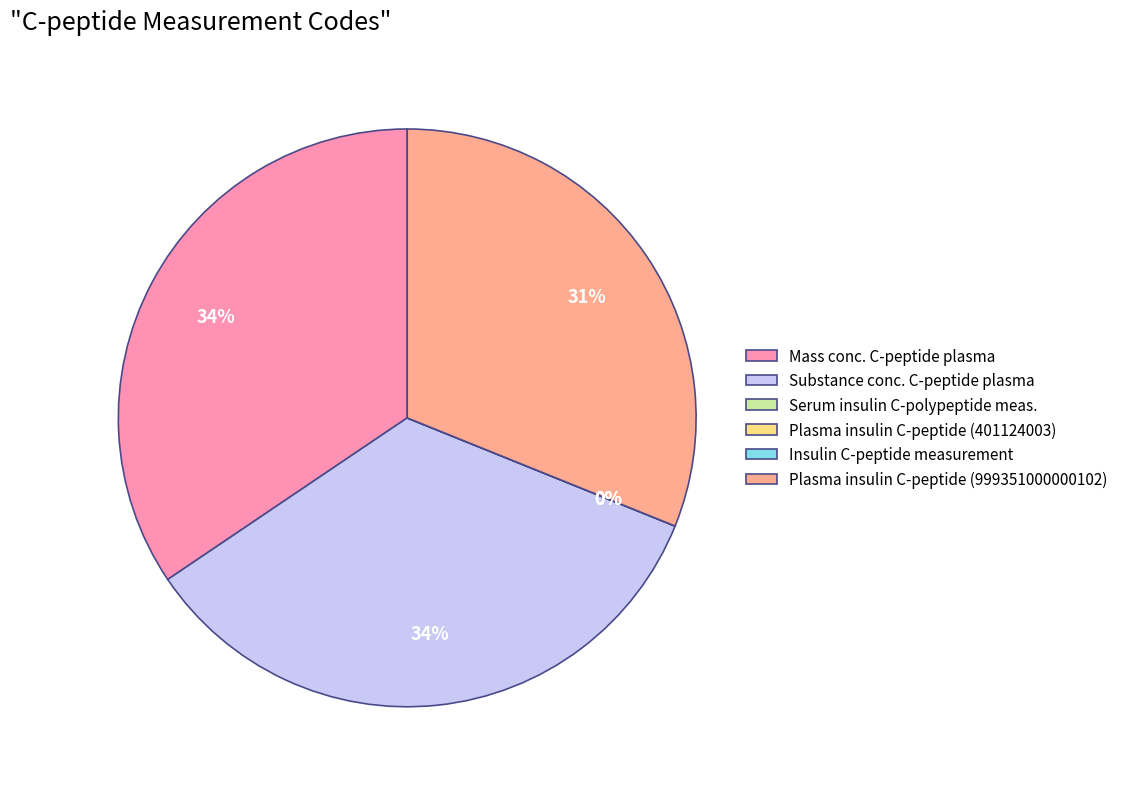

Is the sum of Plasma insulin C-peptide level (401124003) and Mass concentration of C-peptide in plasma greater than half?

No